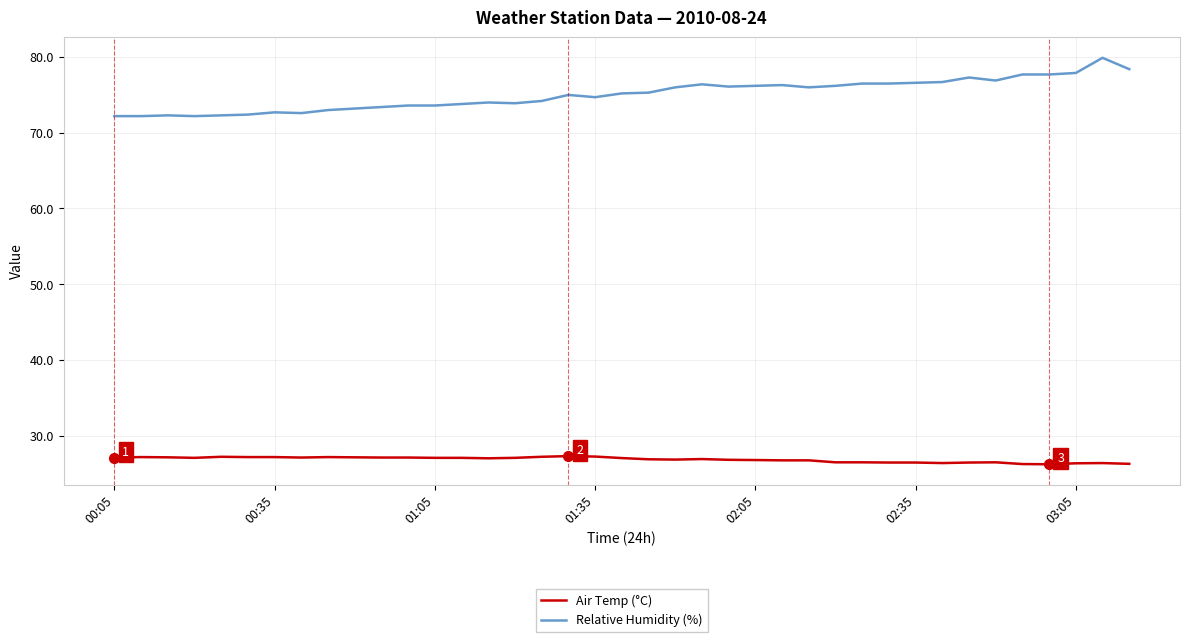

List the series in order of their overall mean, highest first.

Relative Humidity (%), Air Temp (°C)